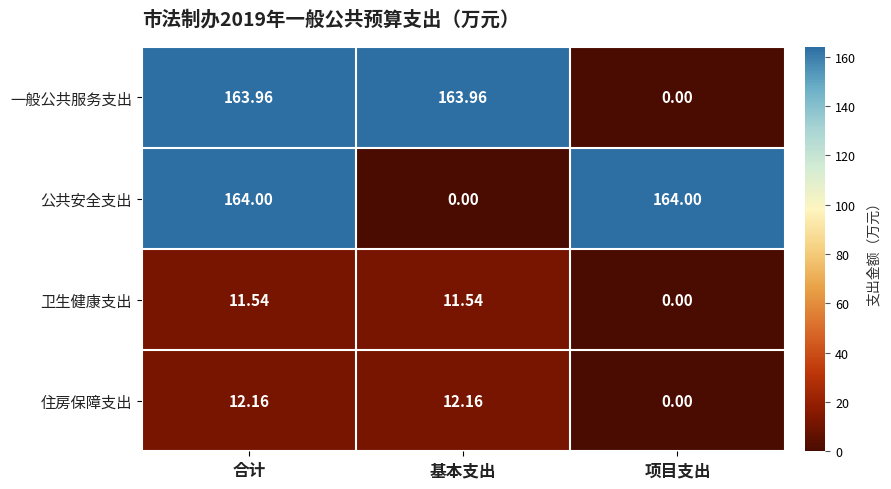

Count the number of data series in this chart.

4